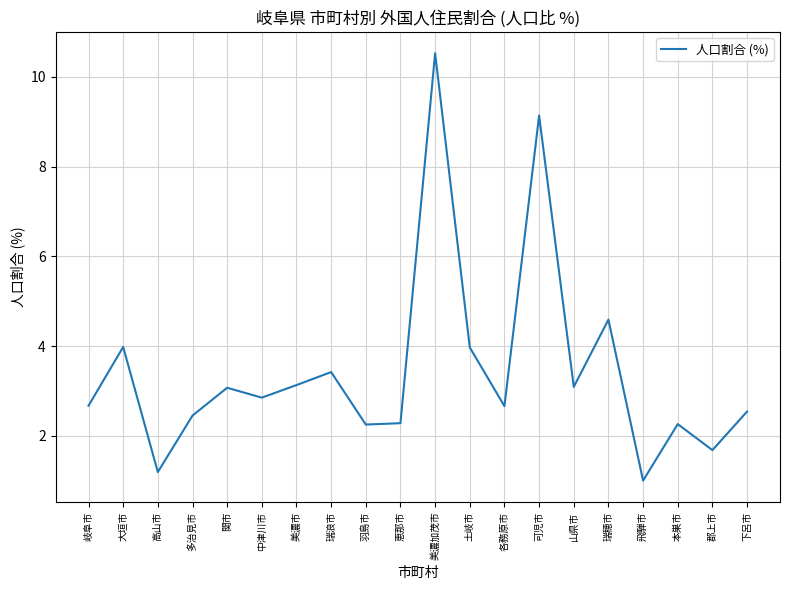

What is the difference between the values at 瑞浪市 and 美濃市?

0.3